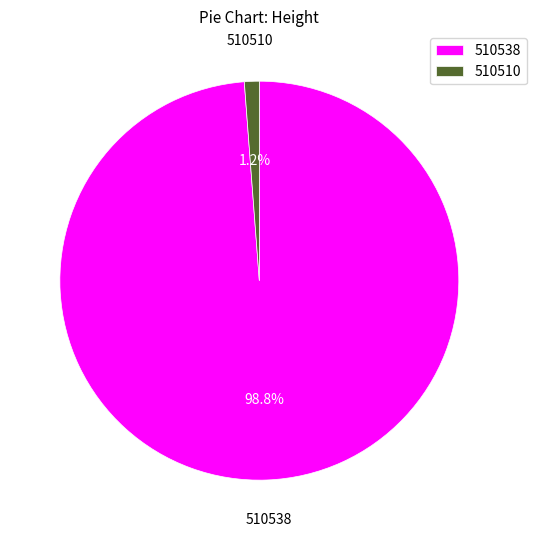

Count the number of slices in the pie.

2